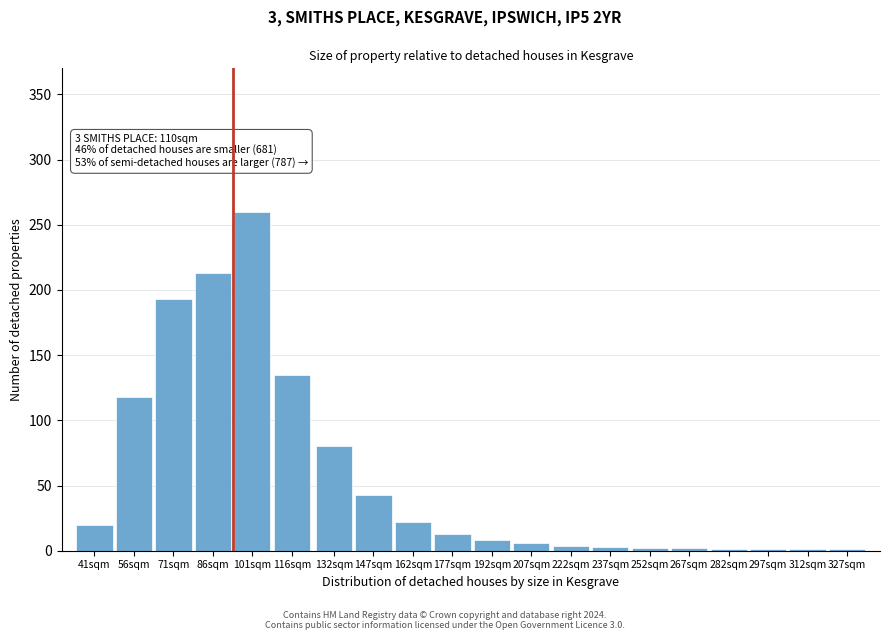

Which label corresponds to the largest value in the chart?

101sqm